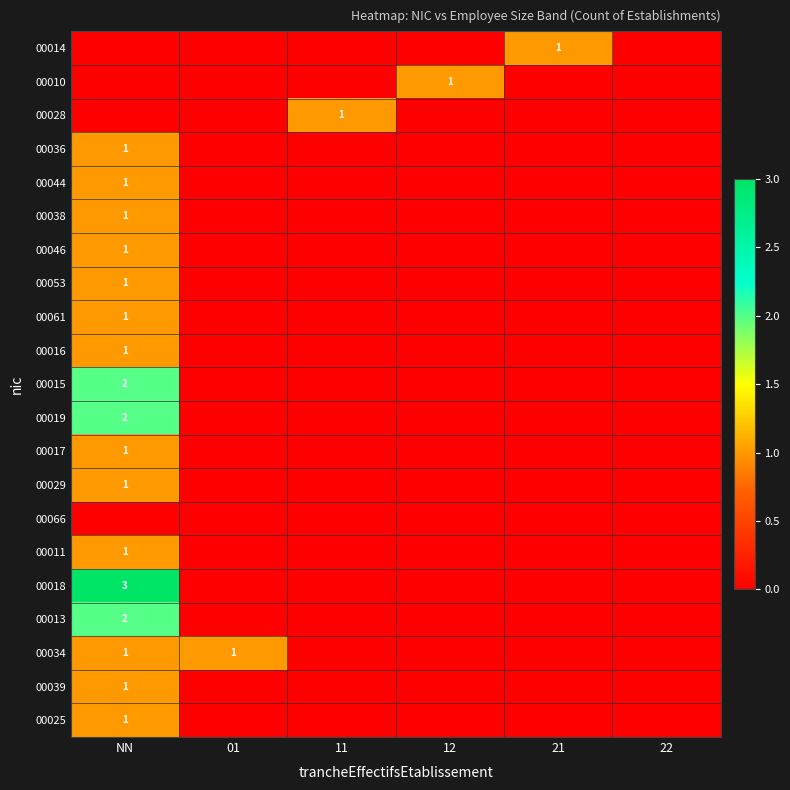

The value of 00046 at NN is 1. True or false?

True